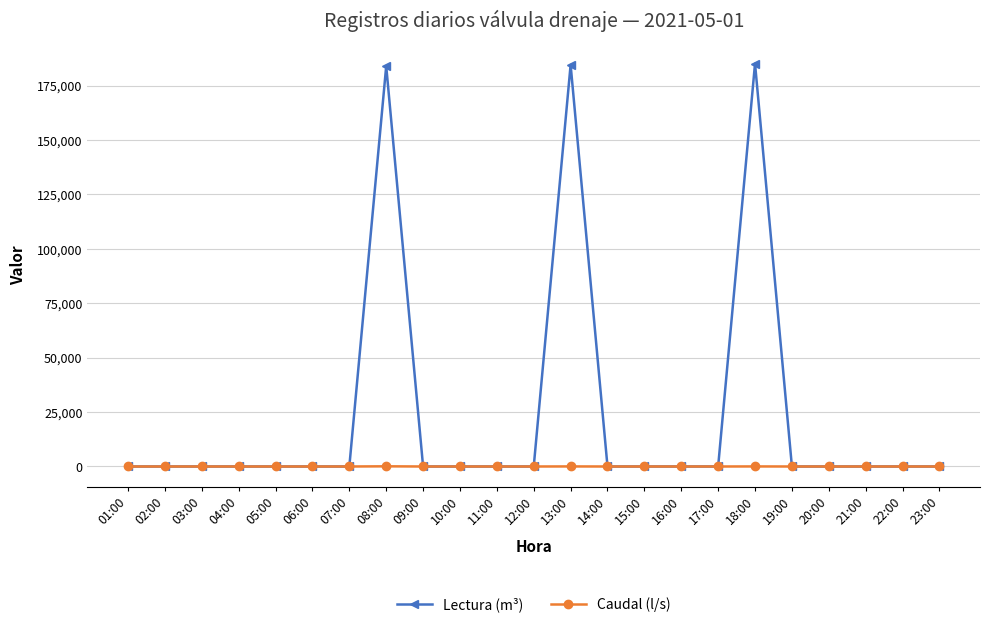

How many lines are shown in the chart?

2